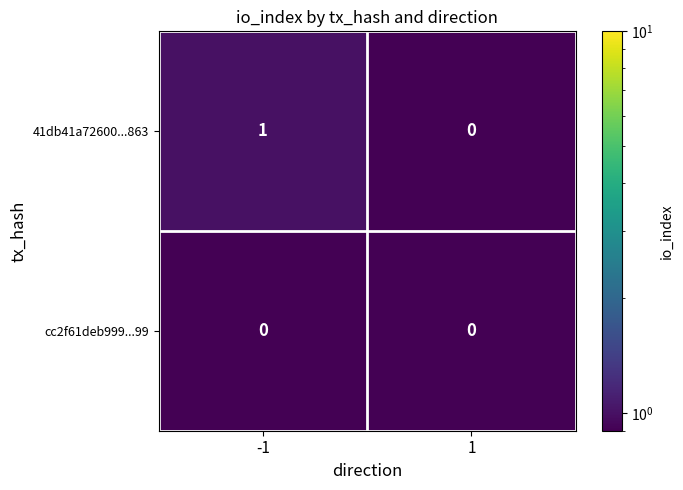

The value of 41db41a72600...863 at 1 is 0. True or false?

True